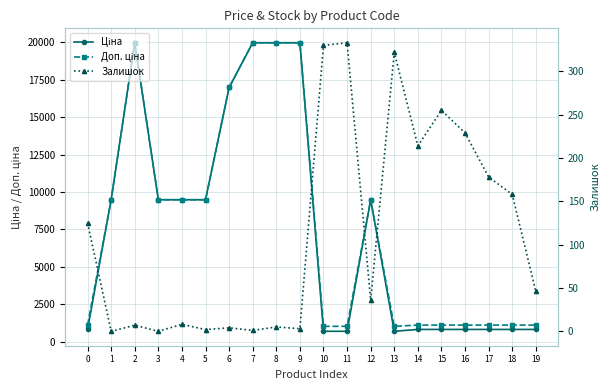

True or false: Залишок has a value of 124.8 at 3.

False